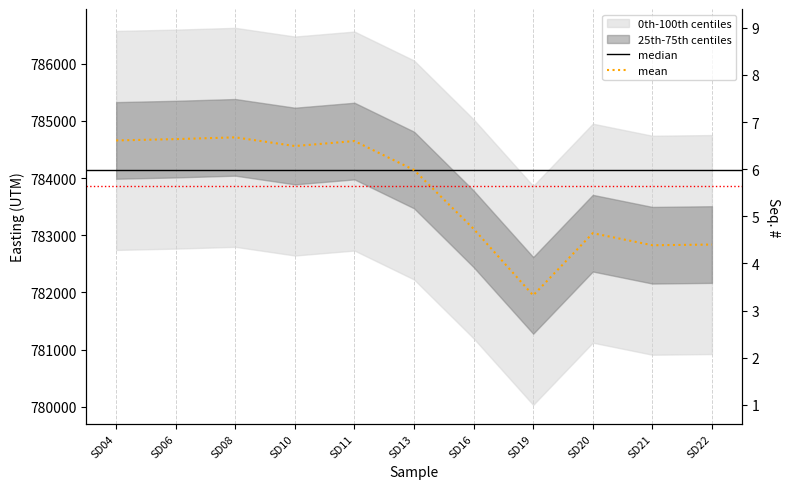

In Seq, how many points are lower than both neighbors (excluding endpoints)?

2